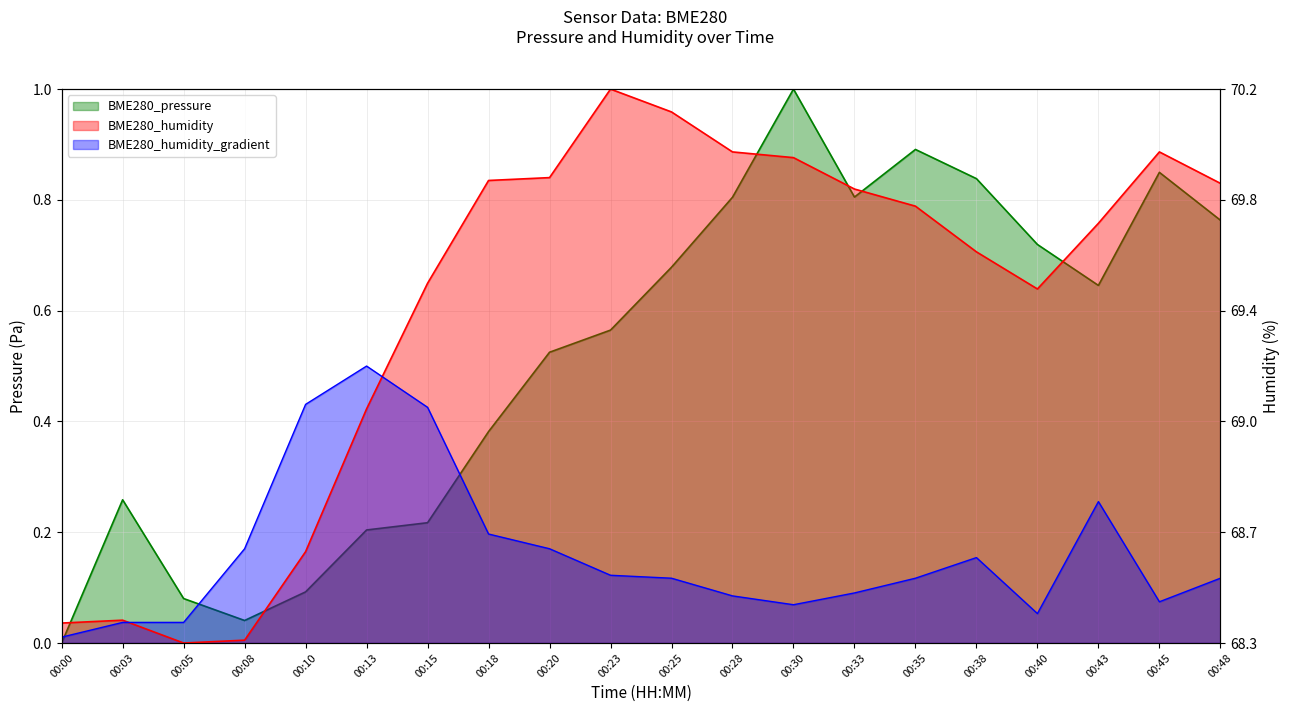

What is the sum of all BME280_humidity values?

12.1